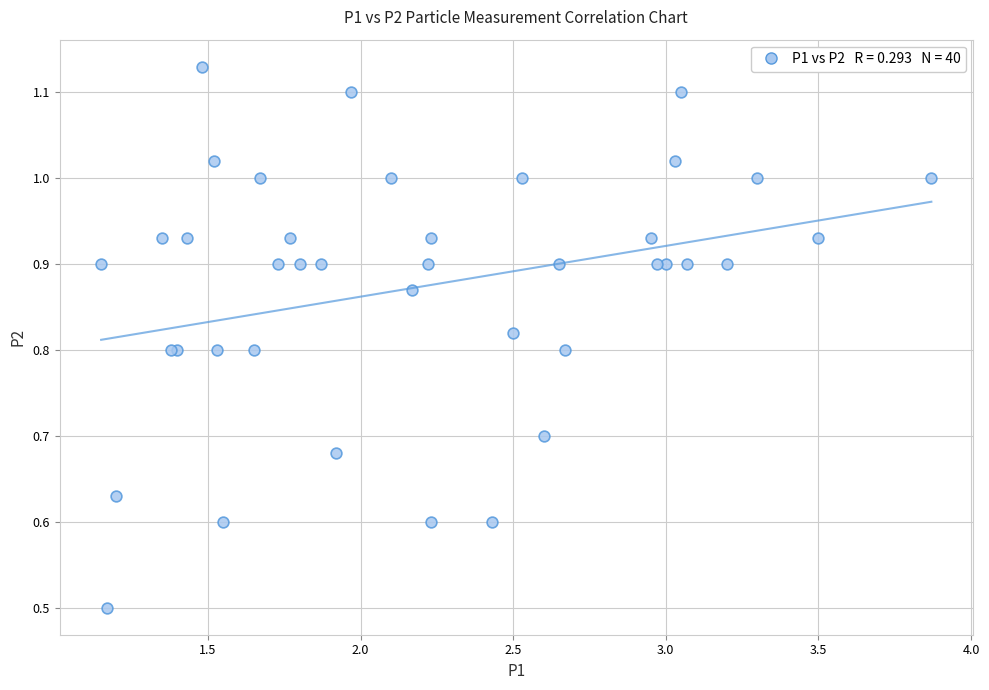

What Y value in the scatter plot is closest to 0?

0.5